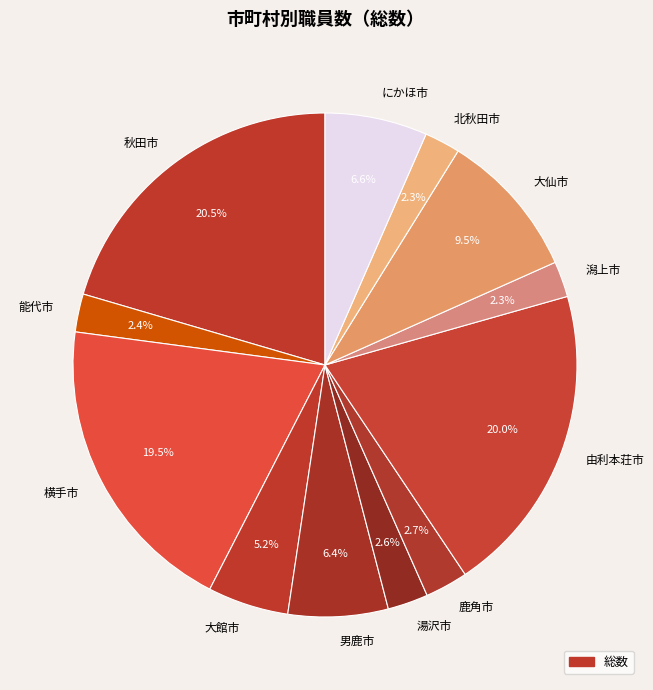

To the nearest percent, what is the combined percentage of 男鹿市 and 由利本荘市?

26%